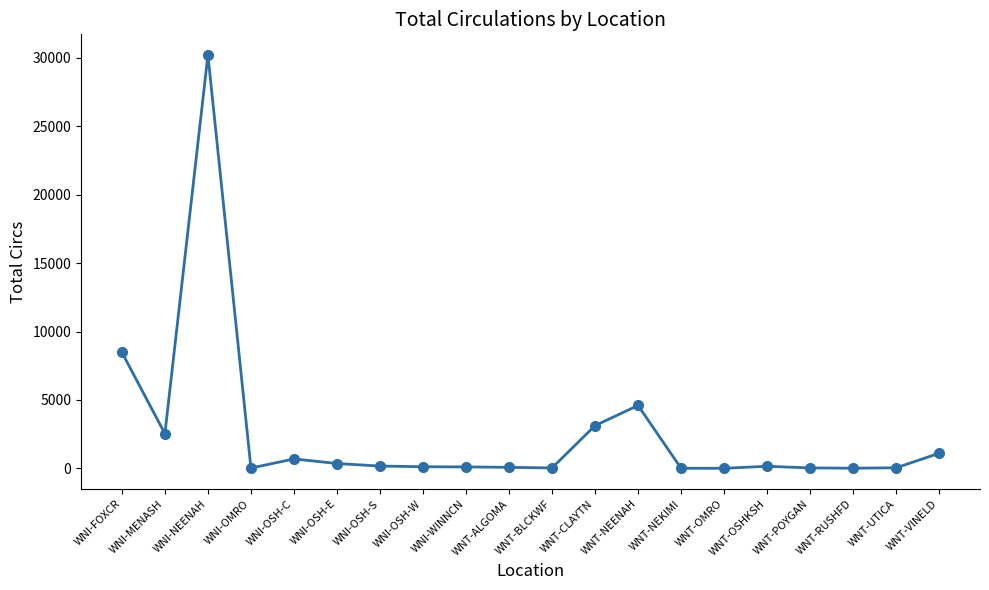

What is the difference between the second highest and second lowest values?

8476